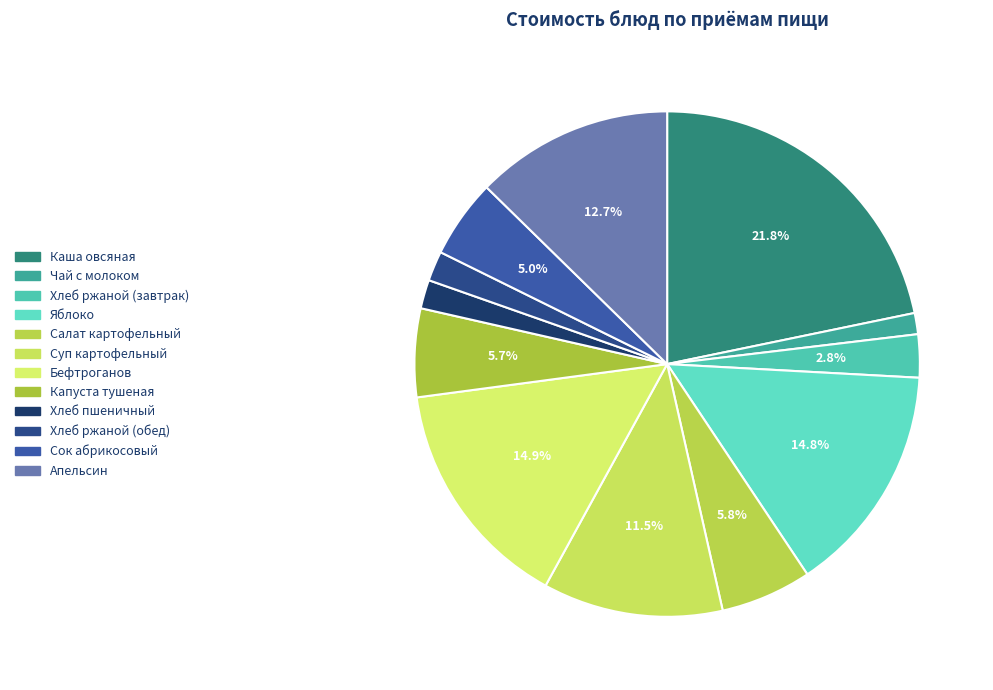

Combined, do Апельсин and Капуста тушеная account for over 50%?

No